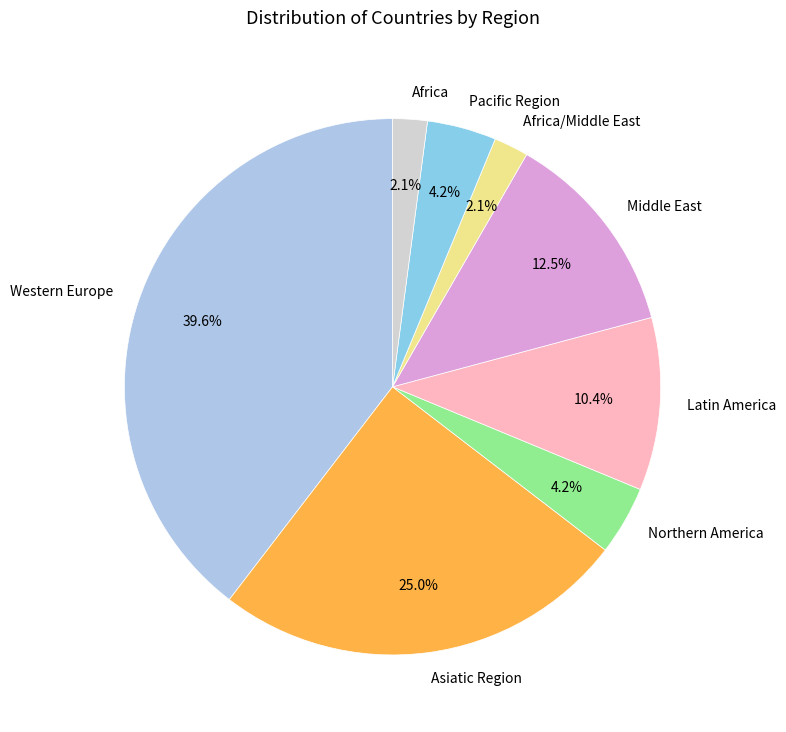

Does Pacific Region represent more than half of the total?

No